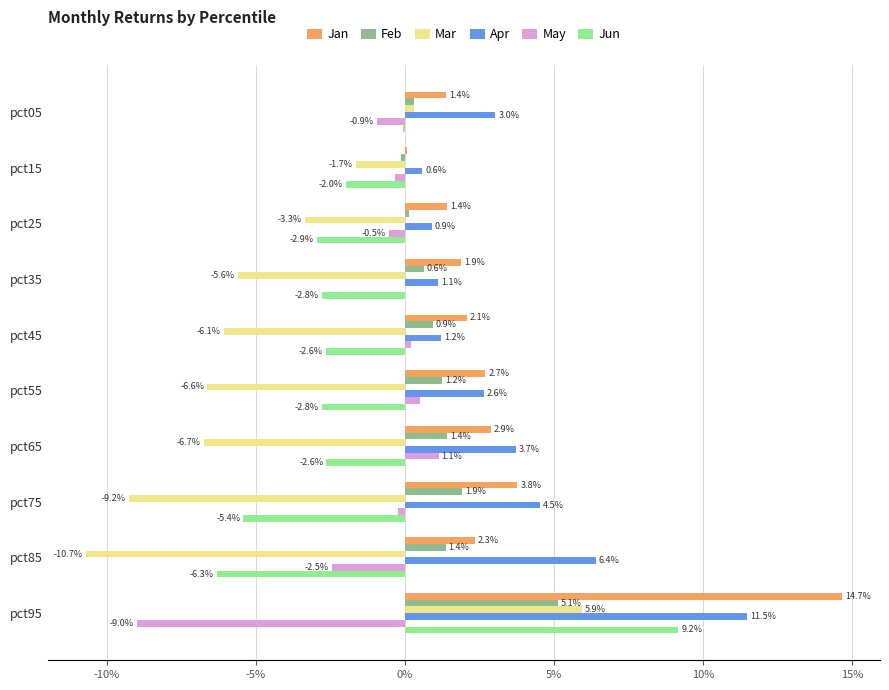

At which category is the sum across all series the highest?

pct95